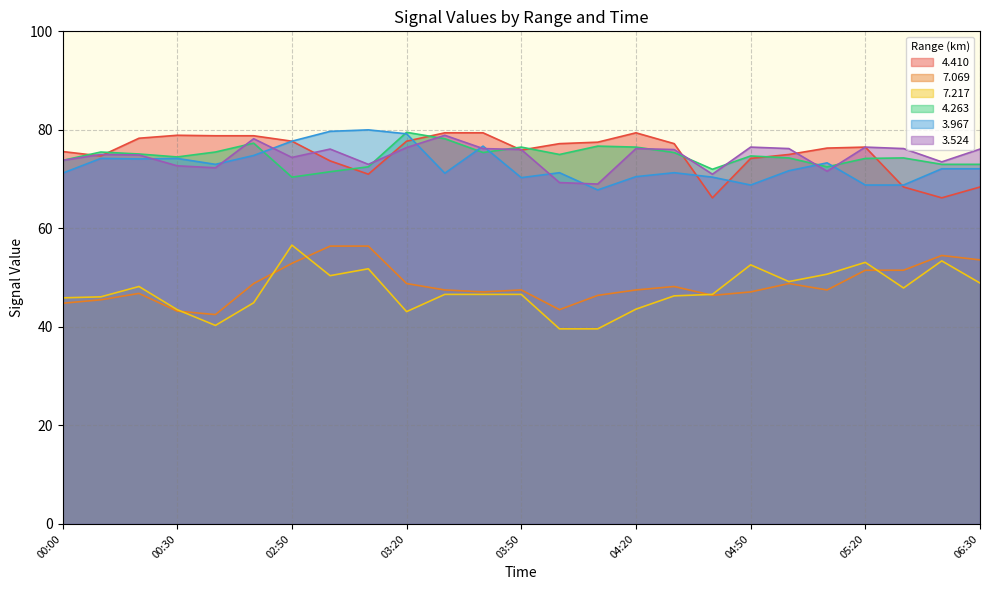

Reading left to right, extract all data points from this chart.

  4.410: 00:00=75.6	00:10=74.7	00:20=78.3	00:30=78.9	00:40=78.8	02:40=78.8	02:50=77.7	03:00=73.7	03:10=71.0	03:20=77.7	03:30=79.4	03:40=79.4	03:50=75.9	04:00=77.2	04:10=77.5	04:20=79.4	04:30=77.2	04:40=66.2	04:50=74.2	05:00=75.0	05:10=76.3	05:20=76.5	05:30=68.4	05:40=66.2	06:30=68.4
  7.069: 00:00=44.8	00:10=45.5	00:20=46.8	00:30=43.2	00:40=42.5	02:40=48.8	02:50=52.9	03:00=56.4	03:10=56.4	03:20=48.8	03:30=47.5	03:40=47.1	03:50=47.5	04:00=43.5	04:10=46.4	04:20=47.5	04:30=48.2	04:40=46.4	04:50=47.1	05:00=48.8	05:10=47.5	05:20=51.5	05:30=51.5	05:40=54.5	06:30=53.6
  7.217: 00:00=45.9	00:10=46.1	00:20=48.2	00:30=43.5	00:40=40.3	02:40=44.9	02:50=56.6	03:00=50.4	03:10=51.8	03:20=43.1	03:30=46.6	03:40=46.6	03:50=46.6	04:00=39.6	04:10=39.6	04:20=43.6	04:30=46.3	04:40=46.6	04:50=52.6	05:00=49.2	05:10=50.7	05:20=53.1	05:30=47.9	05:40=53.4	06:30=48.9
  4.263: 00:00=73.8	00:10=75.5	00:20=75.1	00:30=74.5	00:40=75.5	02:40=77.3	02:50=70.4	03:00=71.5	03:10=72.5	03:20=79.5	03:30=78.2	03:40=75.4	03:50=76.5	04:00=75.0	04:10=76.7	04:20=76.5	04:30=75.4	04:40=72.0	04:50=74.7	05:00=74.3	05:10=72.5	05:20=74.2	05:30=74.3	05:40=73.0	06:30=73.0
  3.967: 00:00=71.2	00:10=74.2	00:20=74.1	00:30=74.2	00:40=73.0	02:40=74.8	02:50=77.7	03:00=79.7	03:10=80.0	03:20=79.2	03:30=71.2	03:40=76.7	03:50=70.3	04:00=71.3	04:10=67.8	04:20=70.5	04:30=71.3	04:40=70.4	04:50=68.8	05:00=71.7	05:10=73.3	05:20=68.8	05:30=68.8	05:40=72.1	06:30=72.1
  3.524: 00:00=73.8	00:10=75.0	00:20=74.9	00:30=72.7	00:40=72.3	02:40=78.2	02:50=74.4	03:00=76.1	03:10=73.0	03:20=76.4	03:30=78.9	03:40=76.2	03:50=76.0	04:00=69.3	04:10=69.0	04:20=76.2	04:30=76.0	04:40=71.0	04:50=76.5	05:00=76.2	05:10=71.6	05:20=76.5	05:30=76.2	05:40=73.5	06:30=76.1